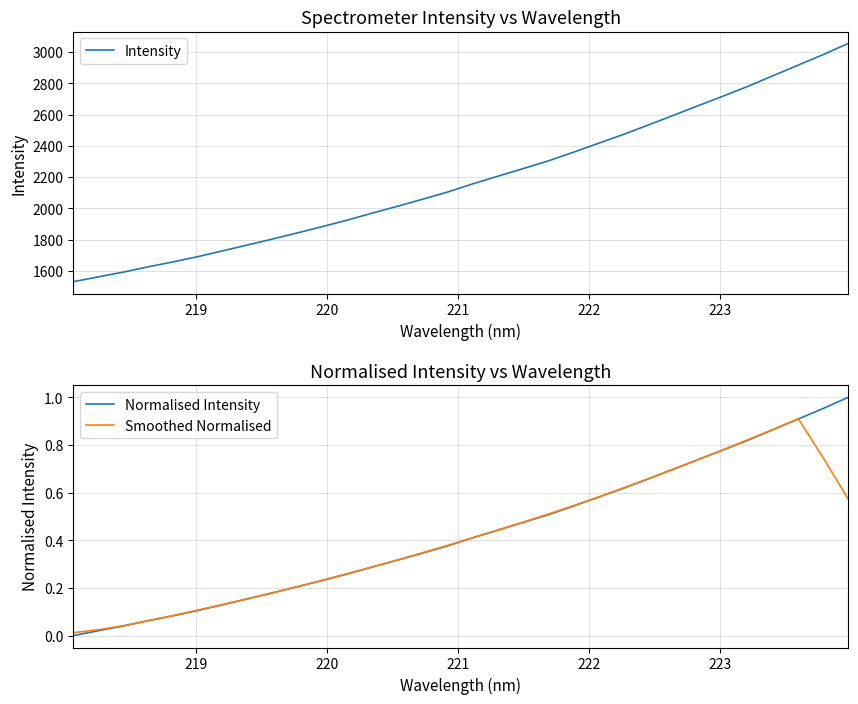

What is the highest value of the Intensity series?

3054.7